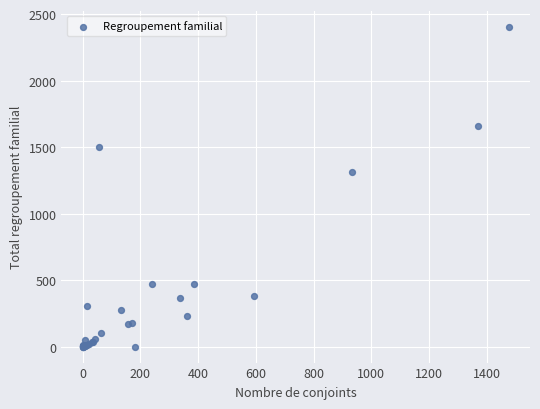

What Y value in the scatter plot is closest to 1205?

1312